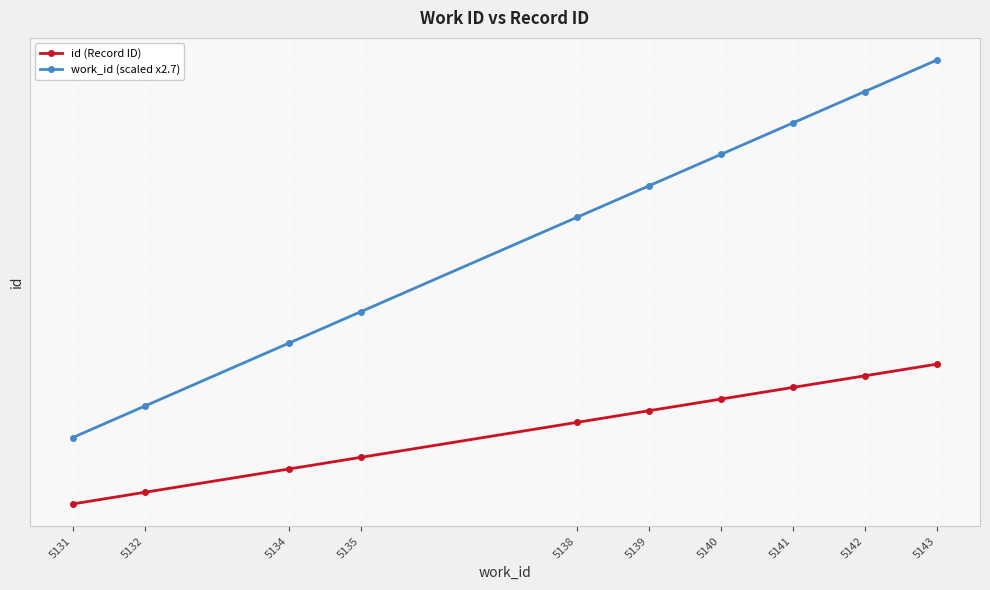

Which series has the largest range (max minus min)?

work_id (scaled x2.7)